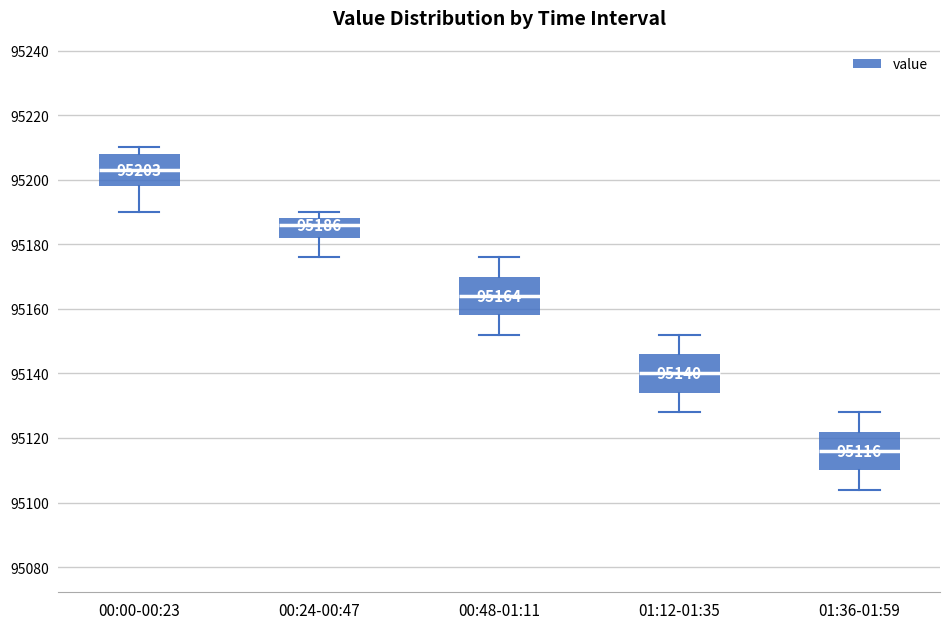

Which box's median line is the lowest?

01:36-01:59